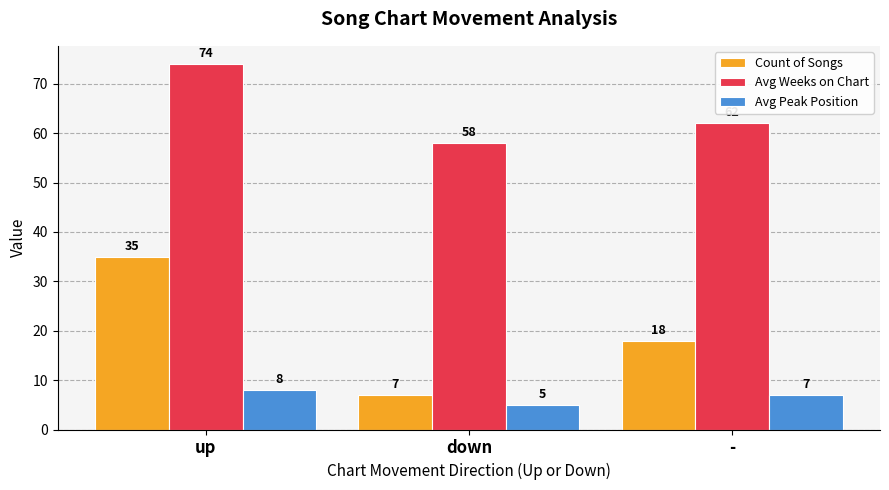

Reading left to right, what are all the values shown in this chart?

Count of Songs: 35	7	18
Avg Weeks on Chart: 74	58	62
Avg Peak Position: 8	5	7